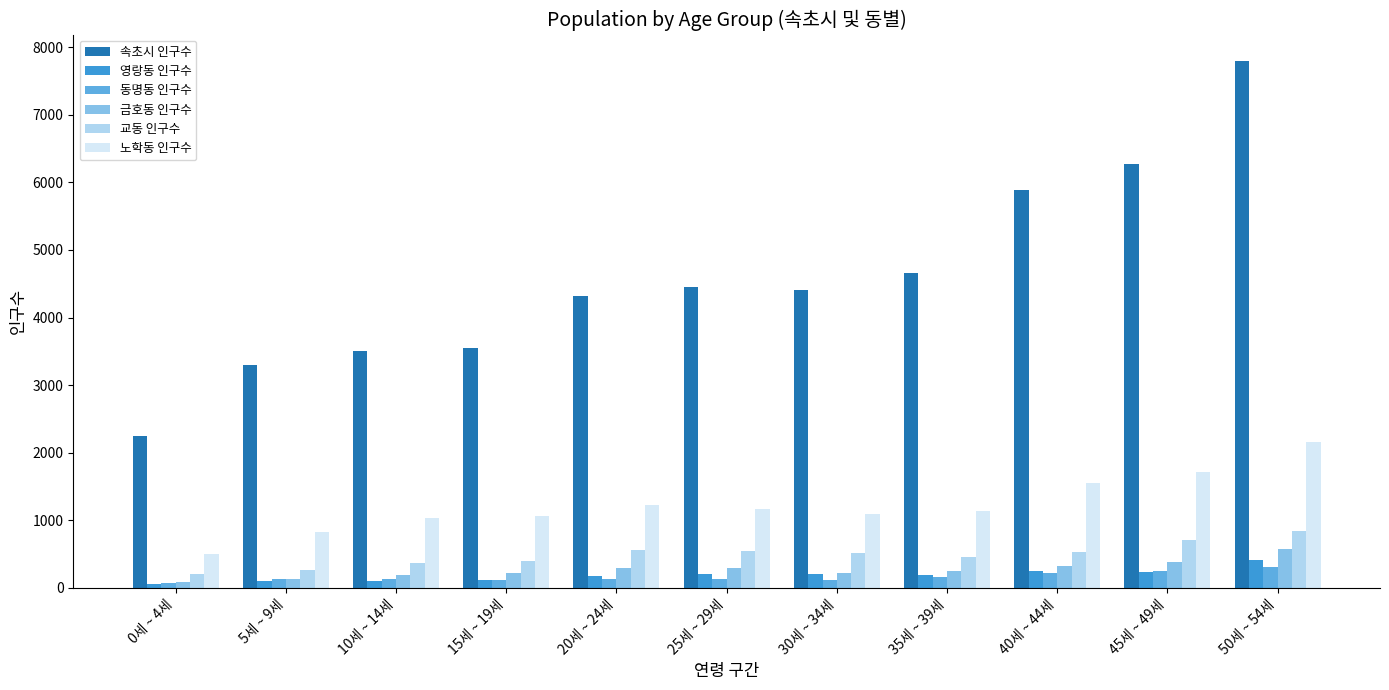

Which series has the widest spread of values?

속초시 인구수